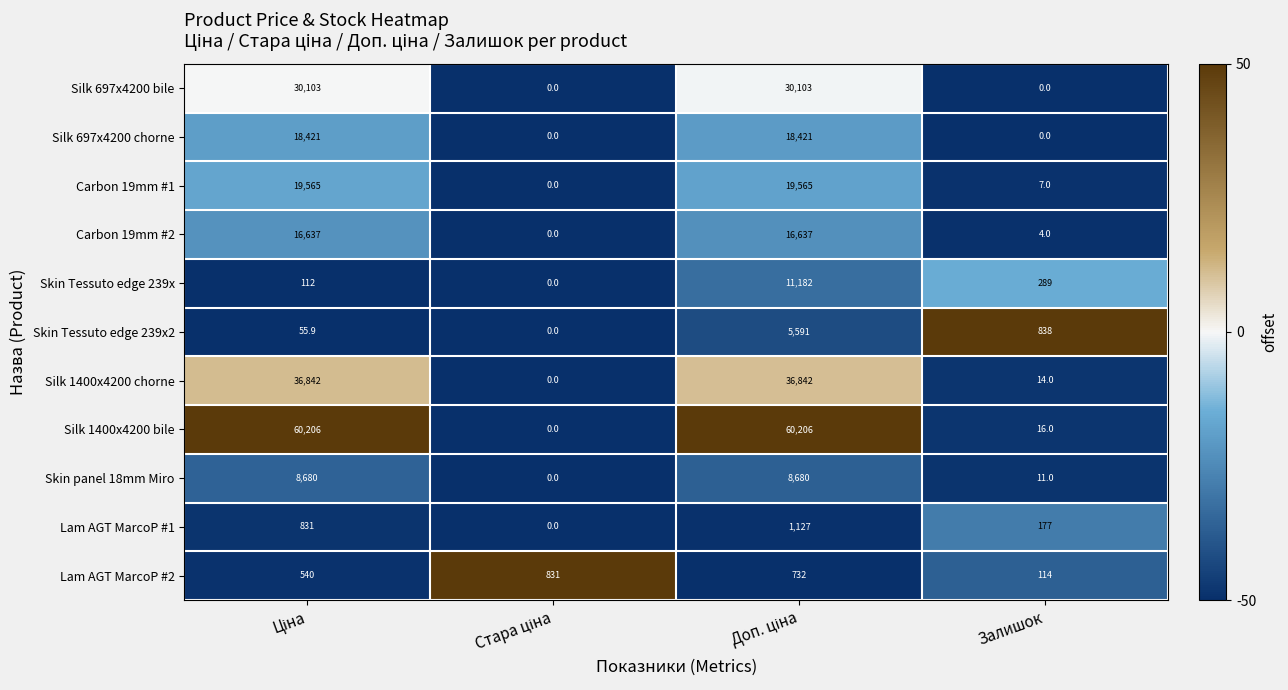

Where is Carbon 19mm #2 nearest to the value 8318?

Залишок